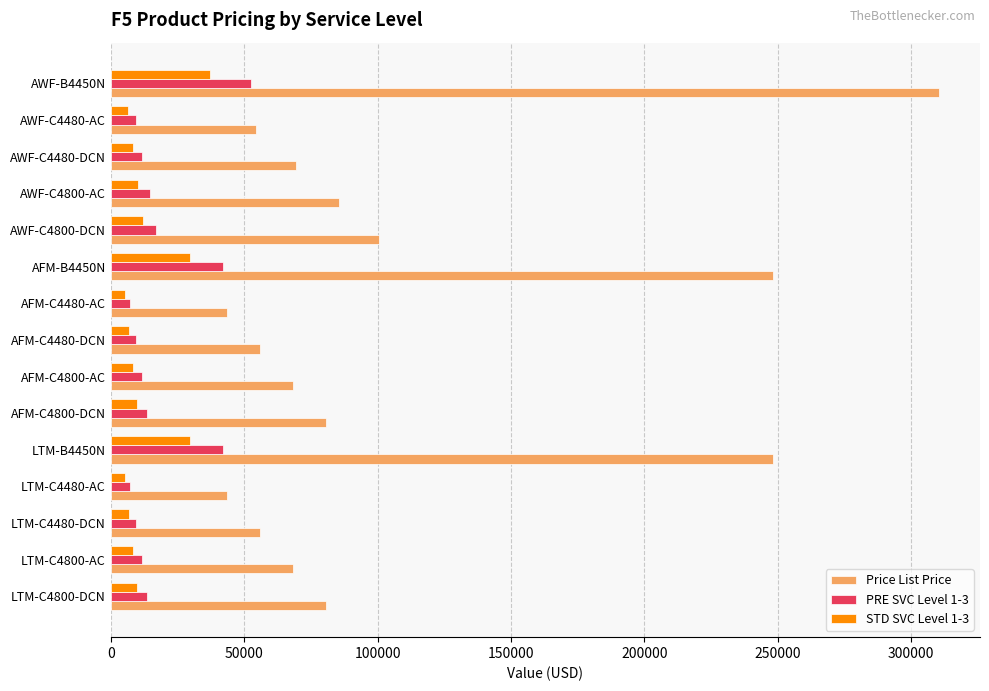

Which series has the widest spread of values?

Price List Price